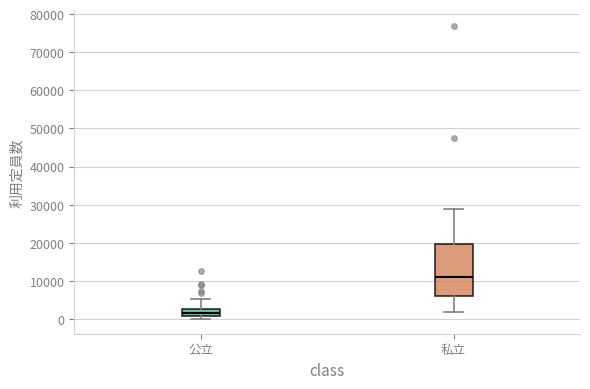

Reading left to right, read every box against the y-axis: the position of its median line, the range the box covers, and the ends of its whiskers. The values are not printed on the chart, so give them approximately, as read against the axis.

公立: median 2000, box 1000 to 3000, whiskers 0 to 5000
私立: median 11000, box 6000 to 20000, whiskers 2000 to 29000